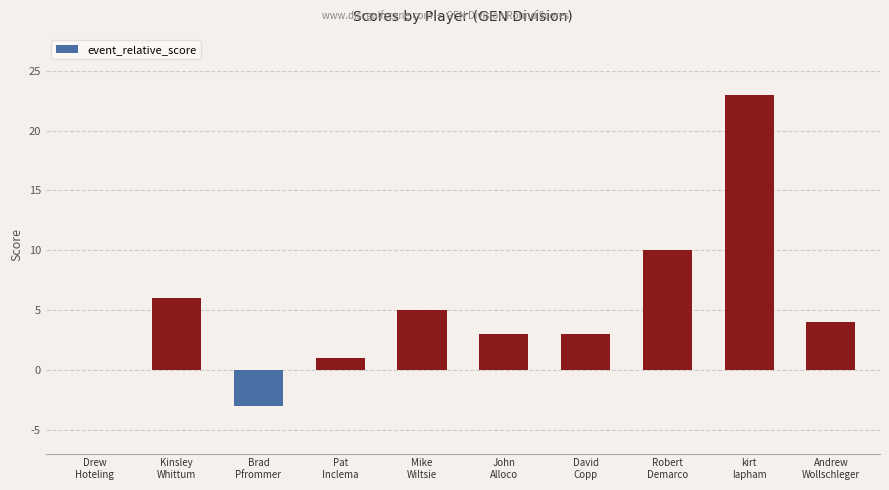

The chart shows a value of 5 at David
Copp. True or false?

False